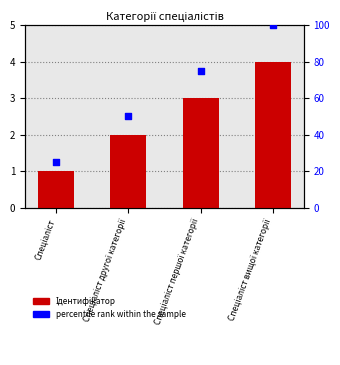

What are all the series names shown in the legend?

Ідентифікатор, percentile rank within the sample